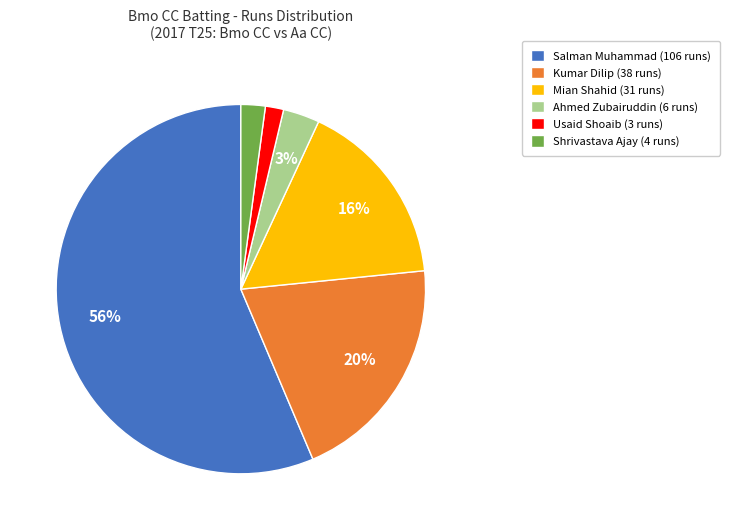

Count the number of slices in the pie.

6